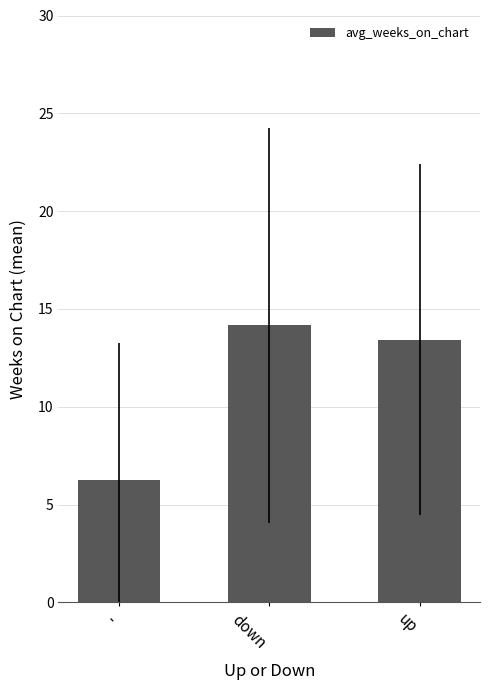

Between down and -, which is larger?

down